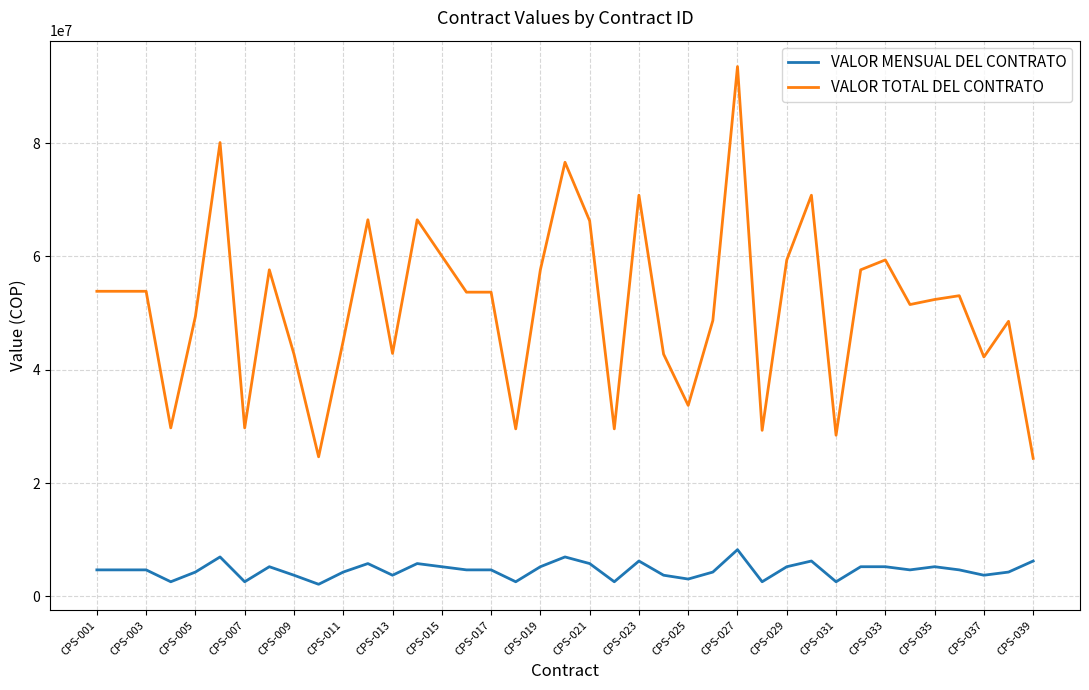

What are all the series names shown in the legend?

VALOR MENSUAL DEL CONTRATO, VALOR TOTAL DEL CONTRATO